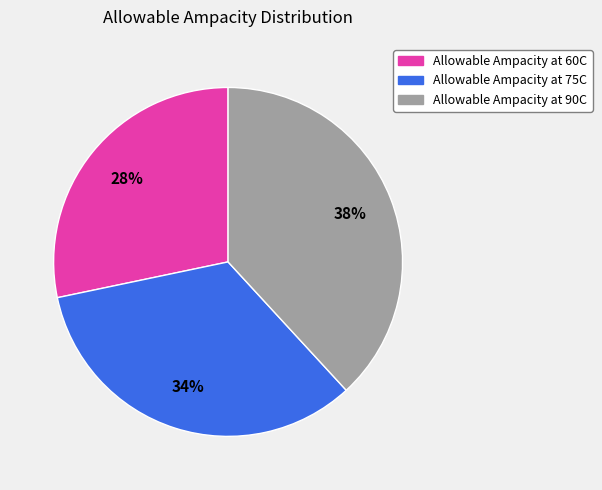

What is the largest slice in the pie chart?

Allowable Ampacity at 90C